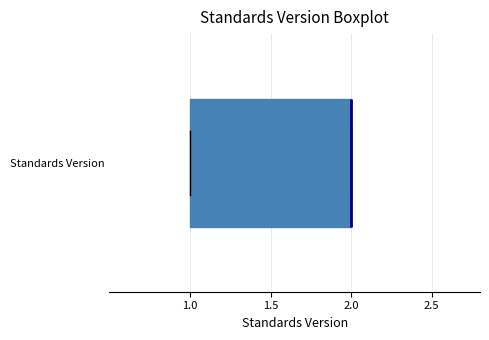

Where is the right edge of the box for Standards Version on the x-axis? The values are not printed on the chart, so give them approximately, as read against the axis.

2